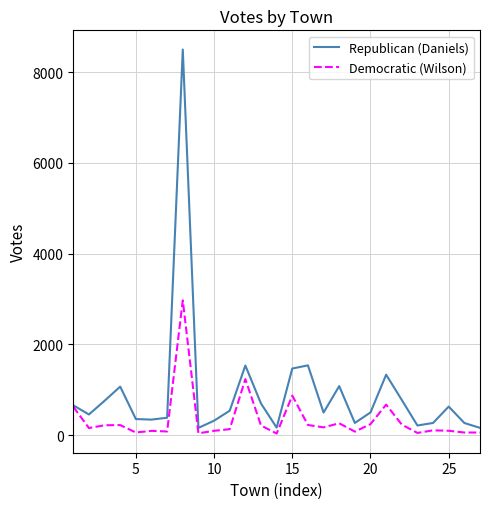

What is the greatest value displayed?

8500